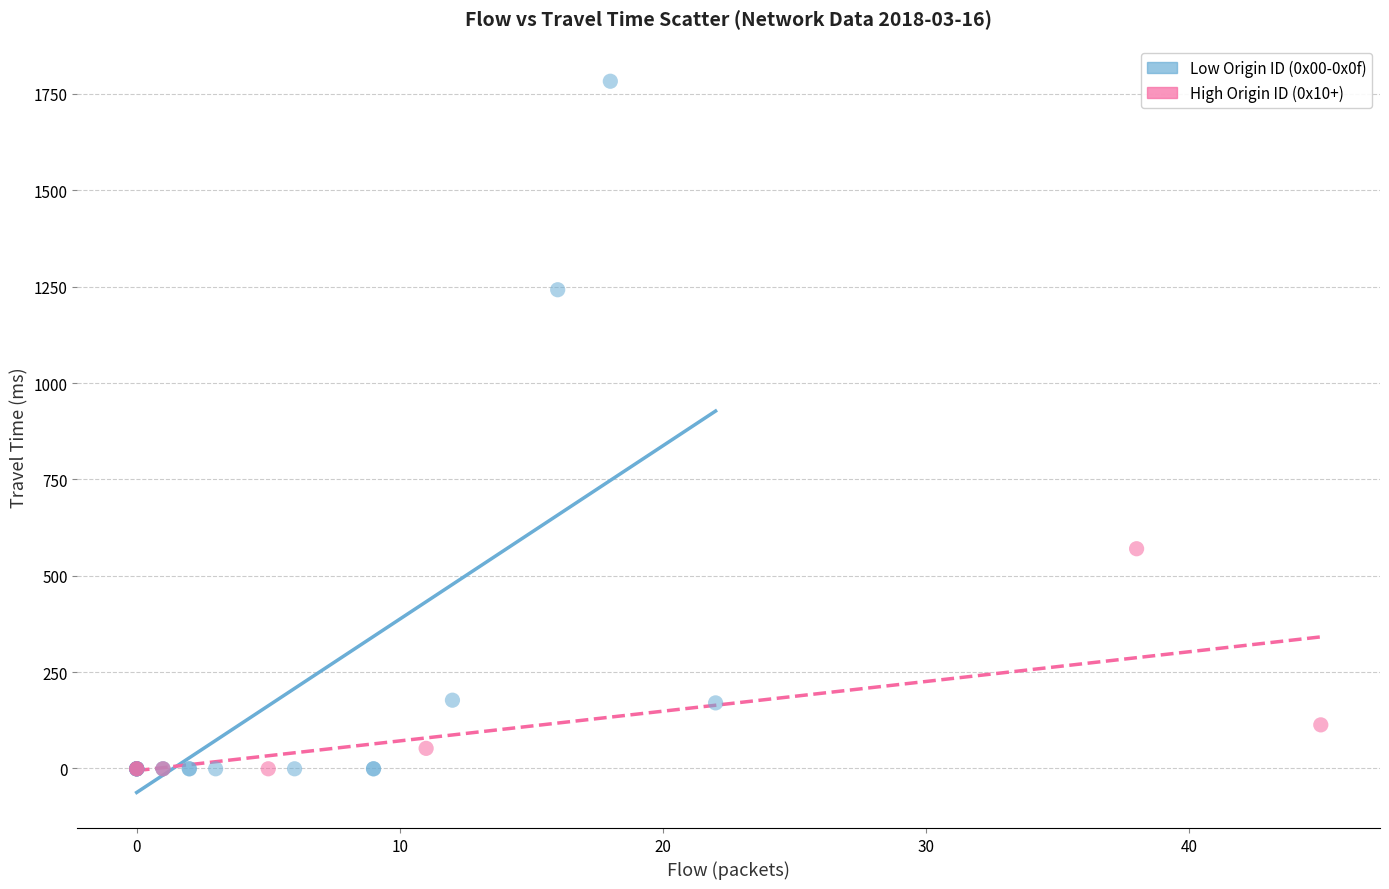

Which series contains the highest Y value?

Low Origin ID (0x00-0x0f)